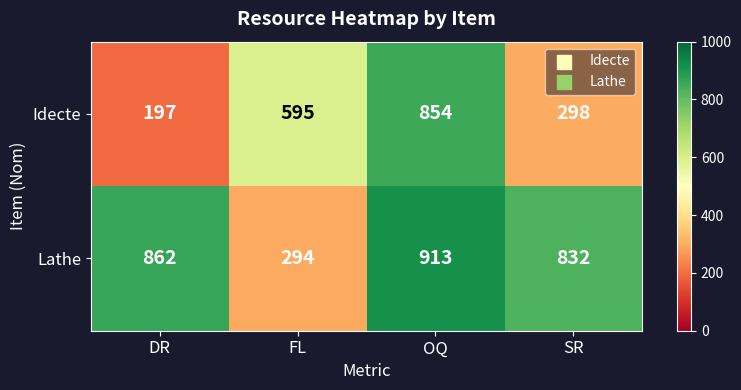

Reading left to right, transcribe all the data shown in this chart.

Idecte: DR=197	FL=595	OQ=854	SR=298
Lathe: DR=862	FL=294	OQ=913	SR=832